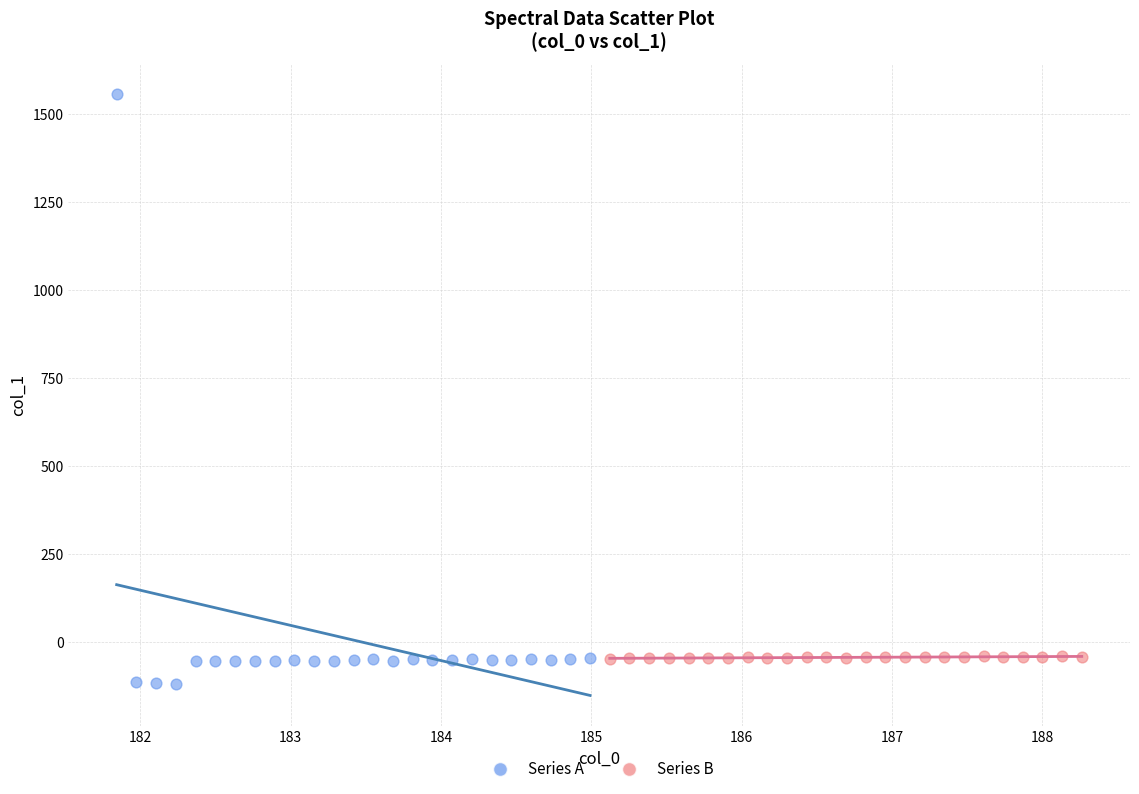

Which series reaches the maximum Y coordinate?

Series A